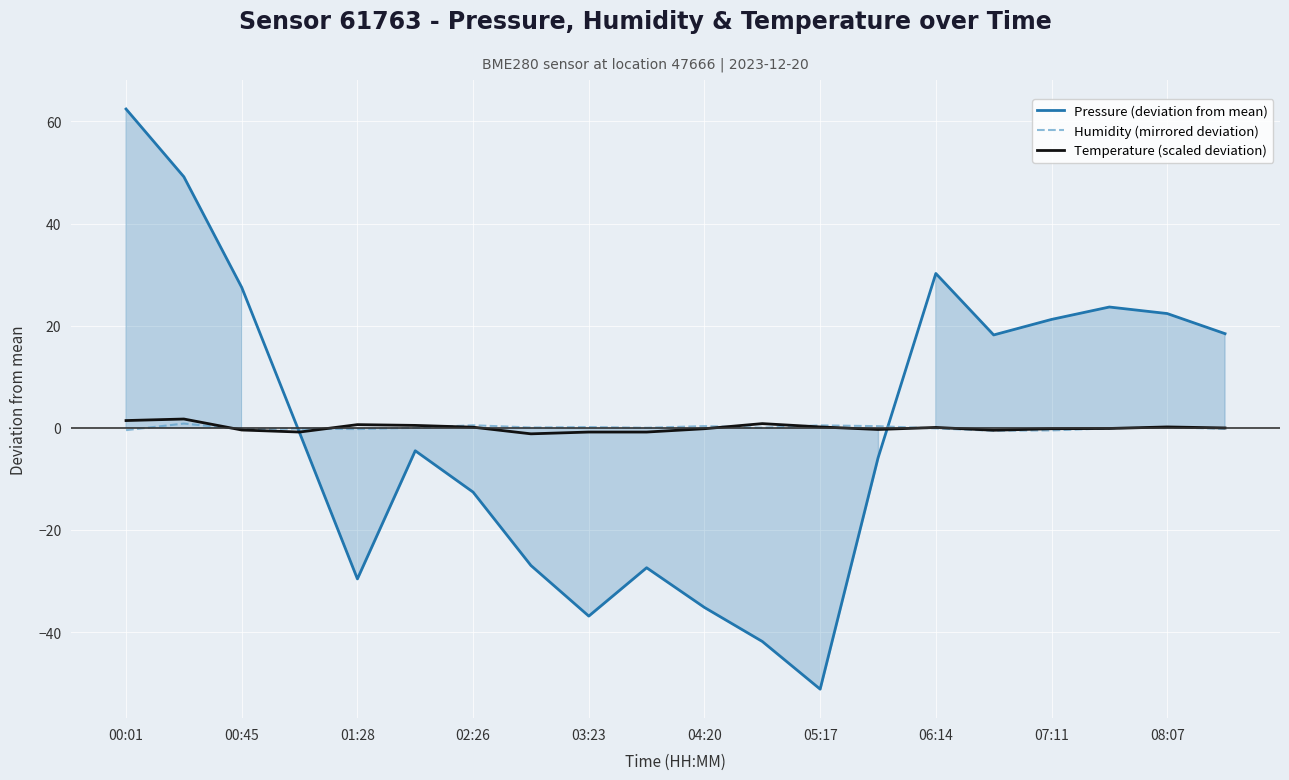

What is the highest value of the Pressure (deviation from mean) series?

62.4